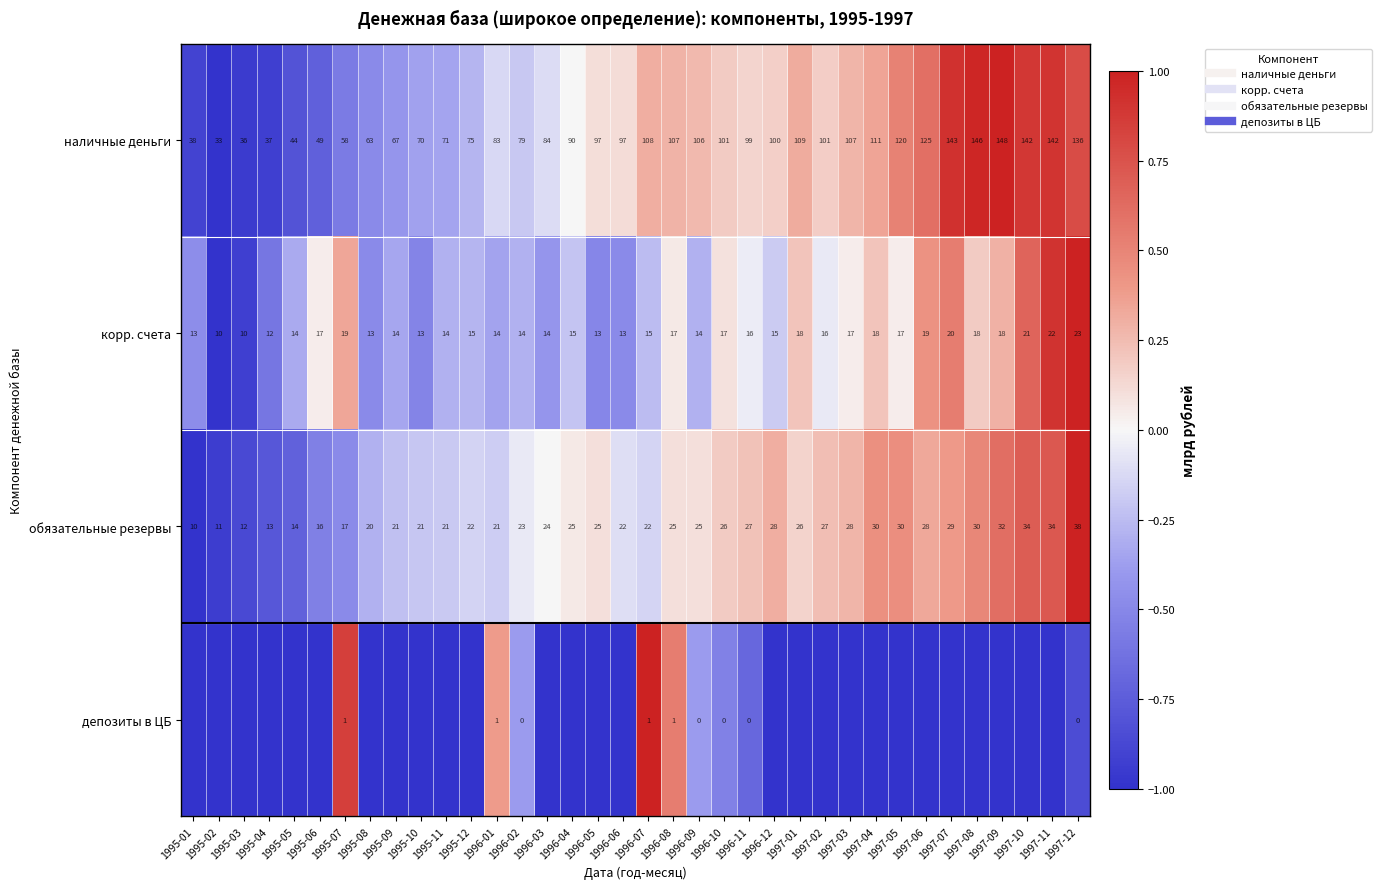

What is the minimum value for депозиты в ЦБ?

-1.0